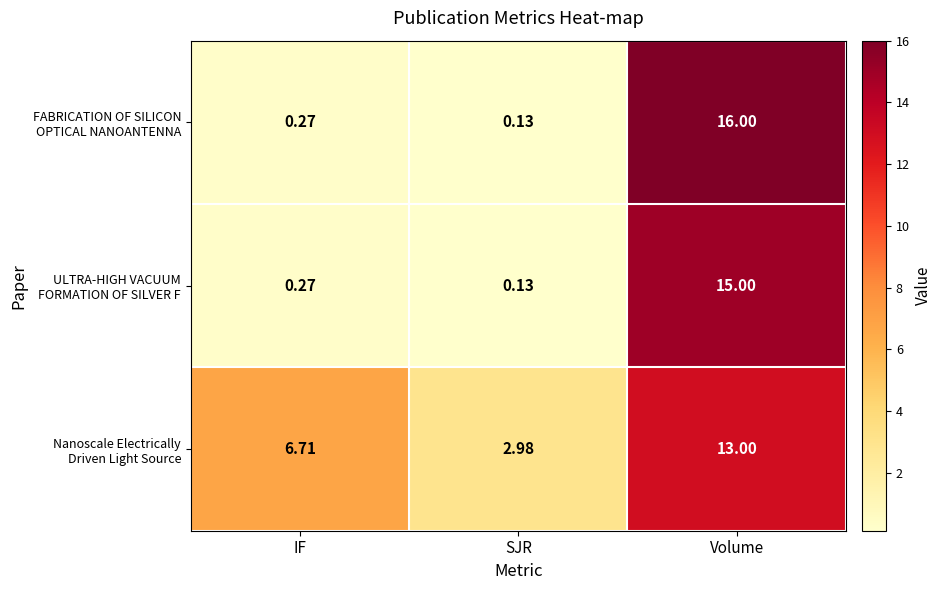

At which category is the sum across all series the highest?

Volume